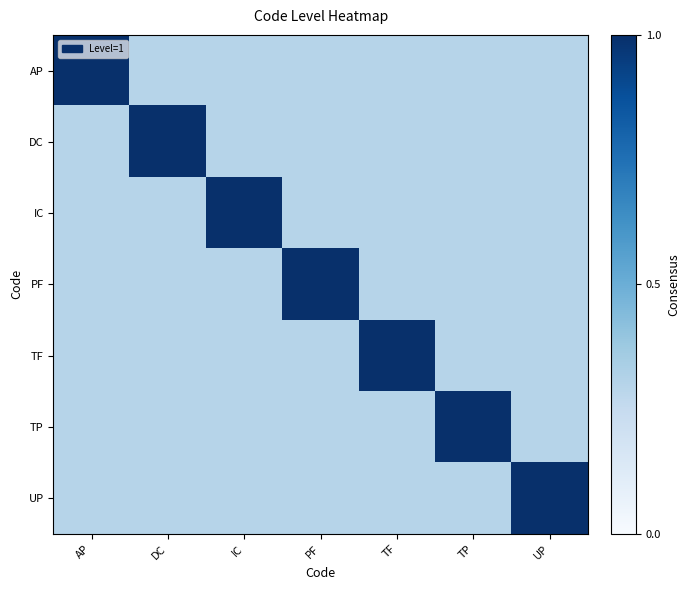

Reading left to right, what are all the values shown in this chart?

AP: AP=1.0	DC=0.3	IC=0.3	PF=0.3	TF=0.3	TP=0.3	UP=0.3
DC: AP=0.3	DC=1.0	IC=0.3	PF=0.3	TF=0.3	TP=0.3	UP=0.3
IC: AP=0.3	DC=0.3	IC=1.0	PF=0.3	TF=0.3	TP=0.3	UP=0.3
PF: AP=0.3	DC=0.3	IC=0.3	PF=1.0	TF=0.3	TP=0.3	UP=0.3
TF: AP=0.3	DC=0.3	IC=0.3	PF=0.3	TF=1.0	TP=0.3	UP=0.3
TP: AP=0.3	DC=0.3	IC=0.3	PF=0.3	TF=0.3	TP=1.0	UP=0.3
UP: AP=0.3	DC=0.3	IC=0.3	PF=0.3	TF=0.3	TP=0.3	UP=1.0